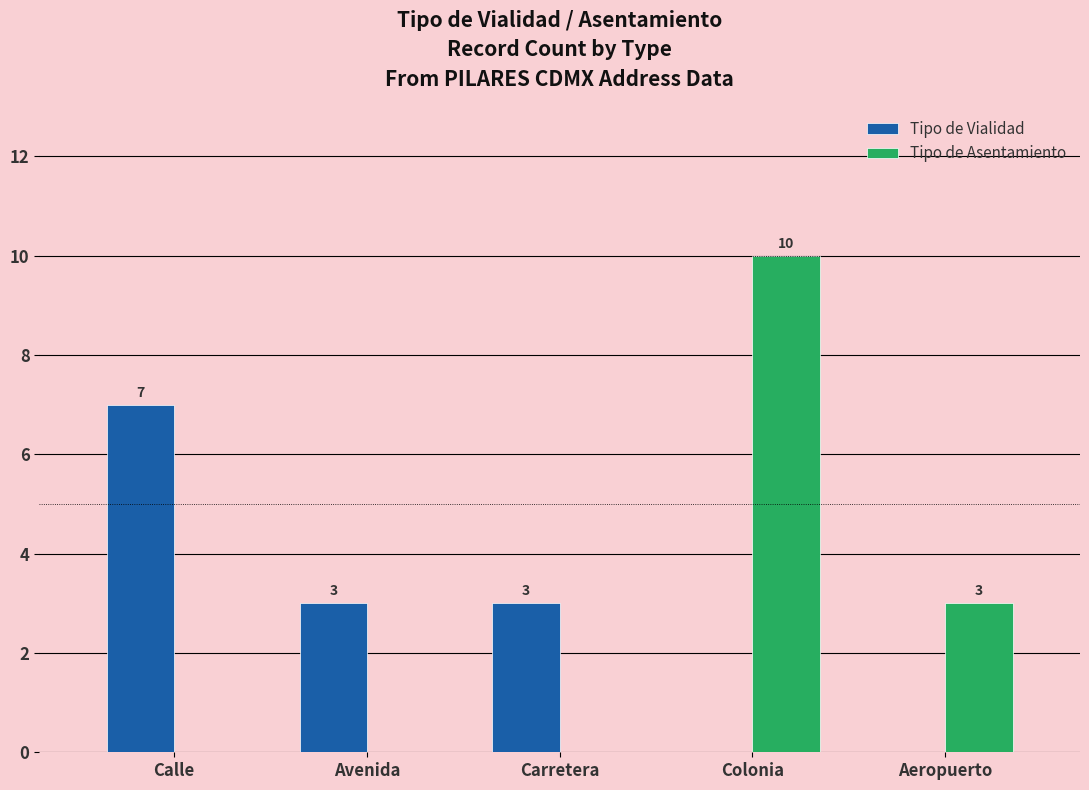

At which category is the sum across all series the highest?

Colonia